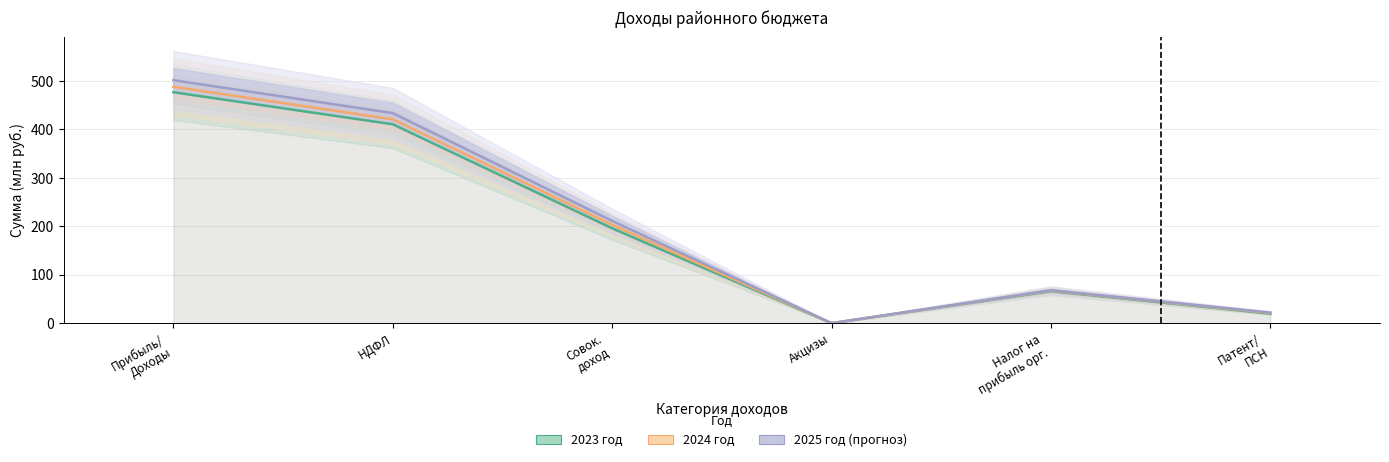

What is the sum of the 2024 год values at Совок.
доход and Акцизы?

202.9